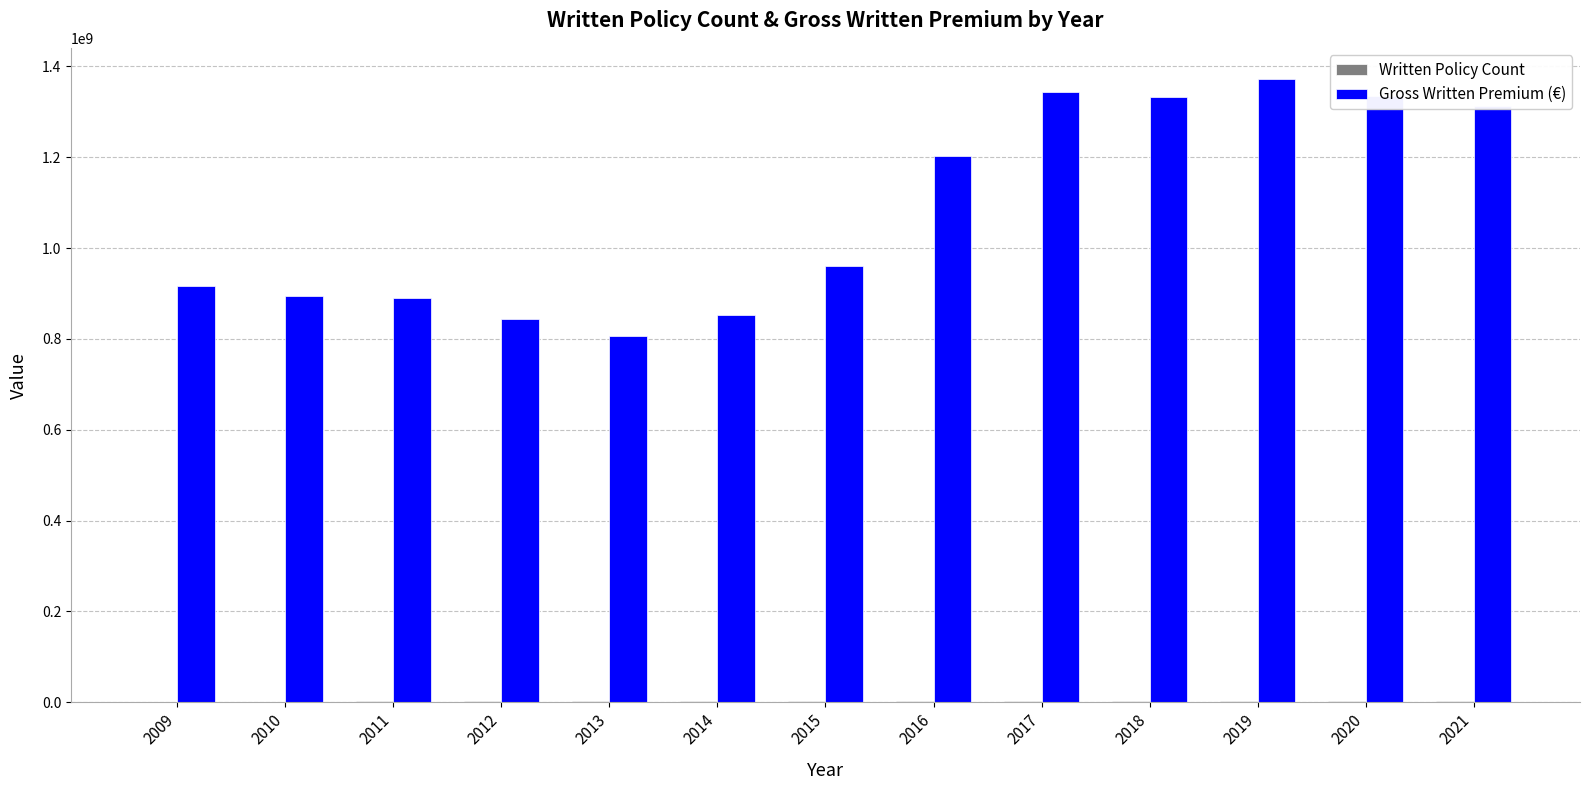

Which series changed the most between 2014 and 2016?

Gross Written Premium (€)